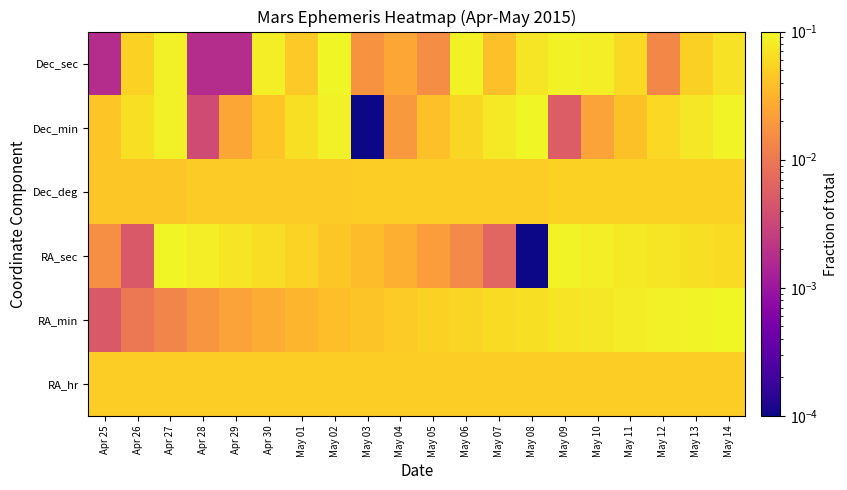

What is the total value across all series at May 07?

0.3